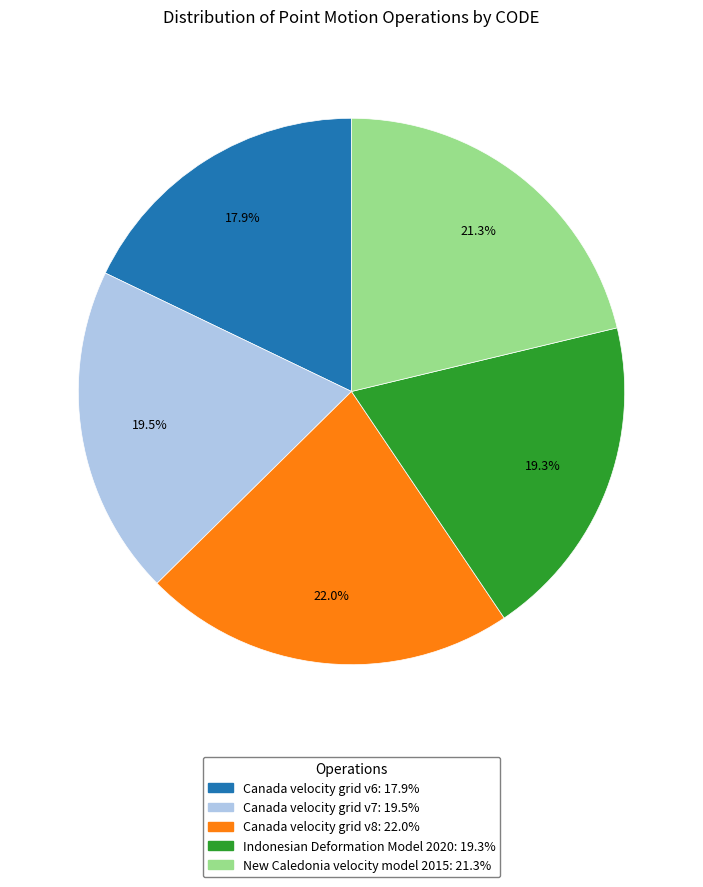

Does Canada velocity grid v6 represent more than half of the total?

No